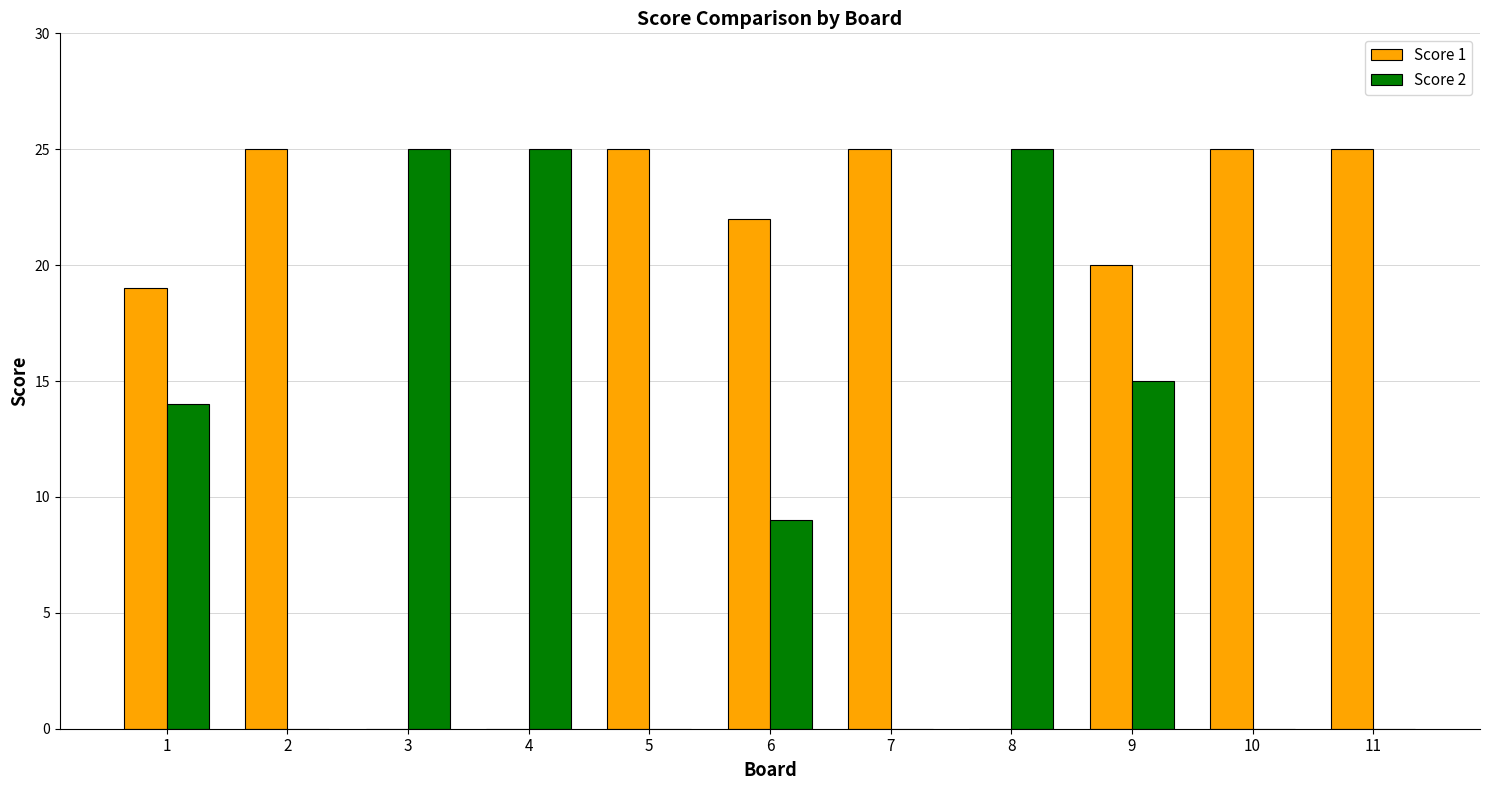

Is it true that Score 2 equals -12 at 10?

False